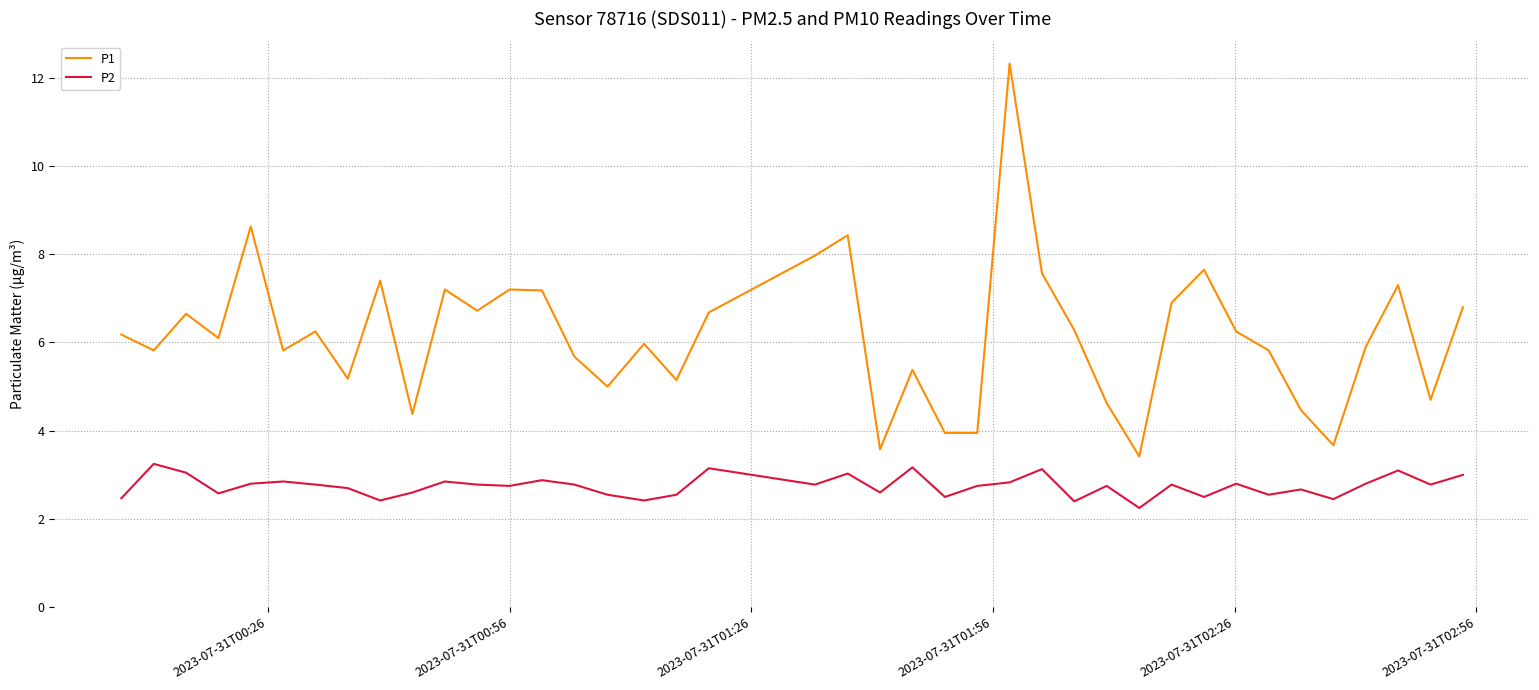

What is the highest value of the P1 series?

12.3